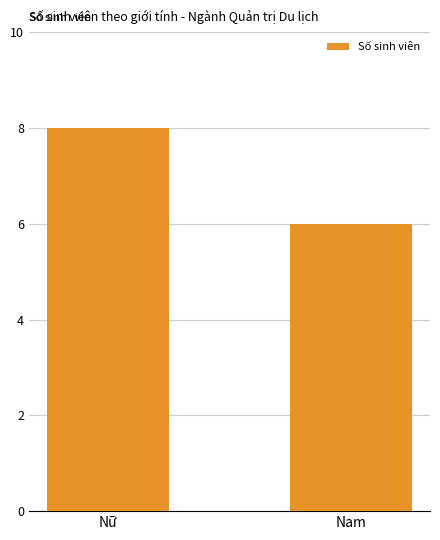

Reading left to right, what are all the values shown in this chart?

8	6